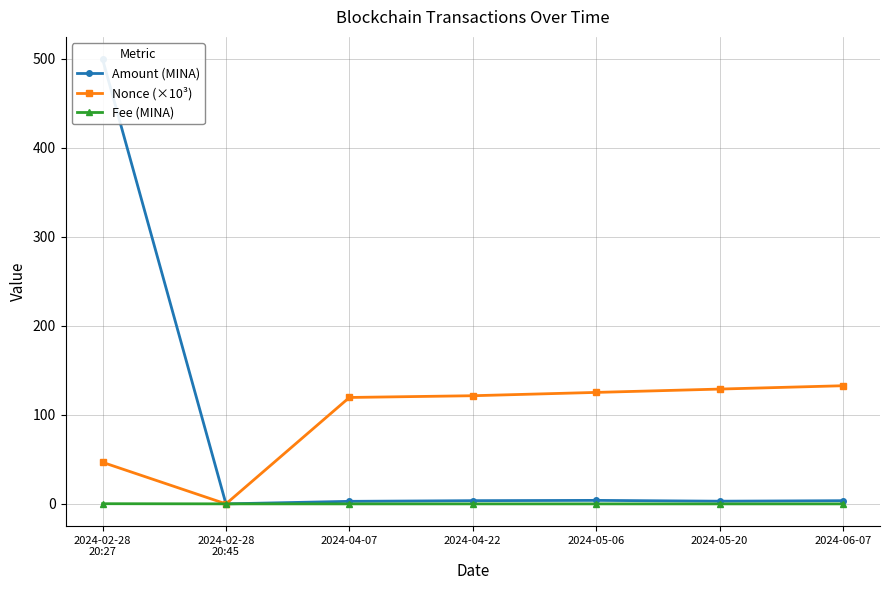

What is the total value across all series at 2024-06-07?

136.3